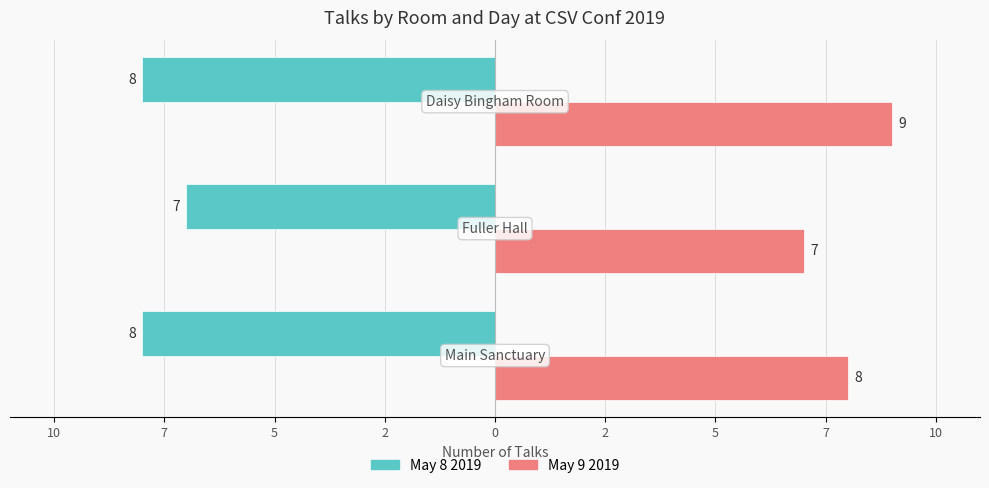

What are all the series names shown in the legend?

May 8 2019, May 9 2019